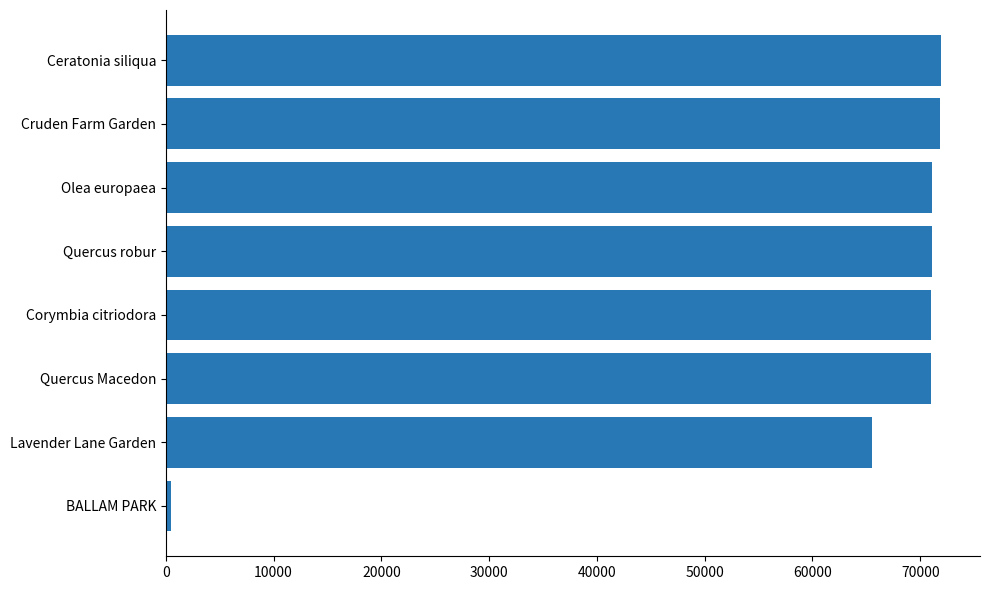

What is the greatest value displayed?

71946